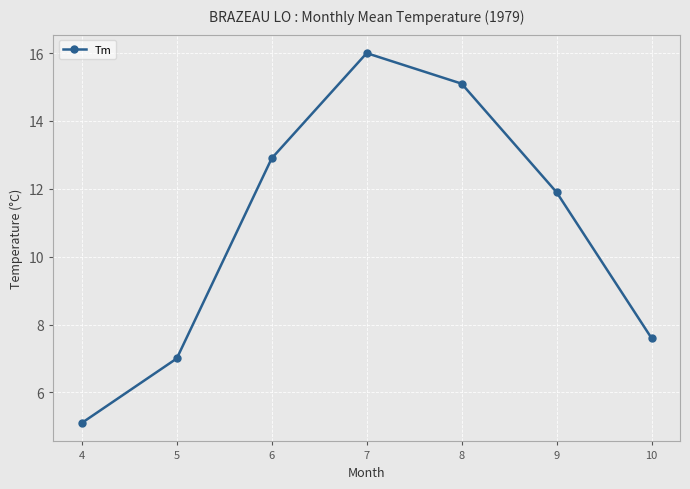

True or false: the data shows 7.6 at 10.

True